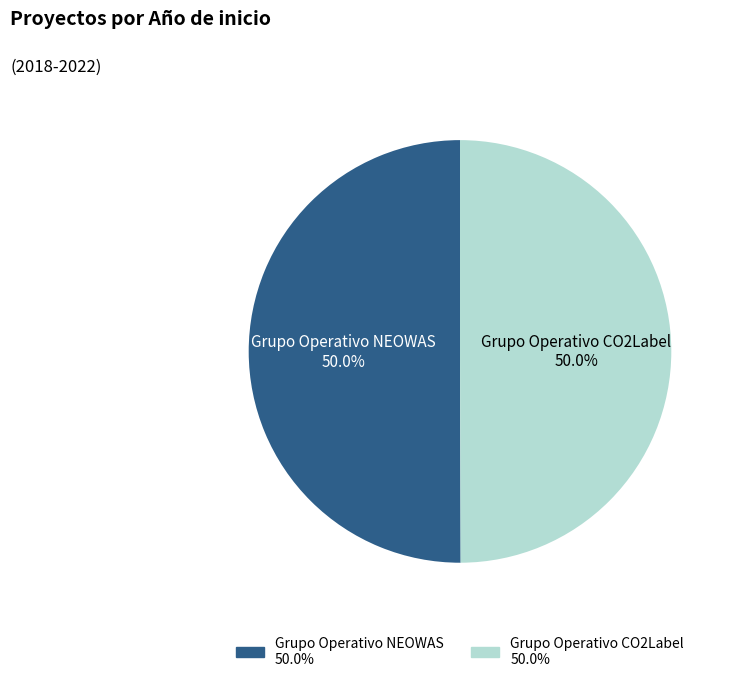

What is the ratio of the value at Grupo Operativo NEOWAS to the value at Grupo Operativo CO2Label?

1.0